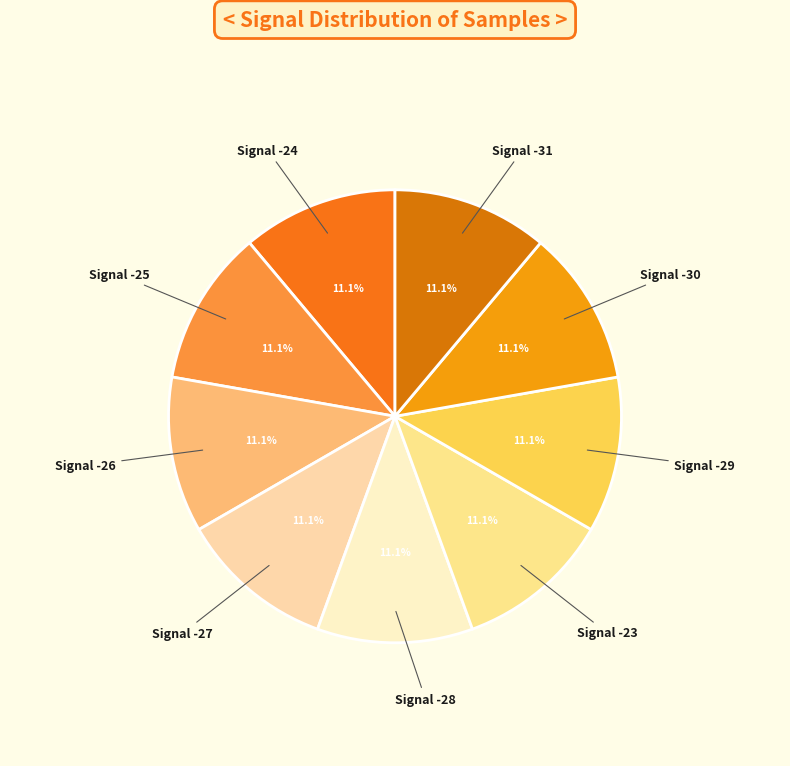

How many segments does this pie chart have?

9